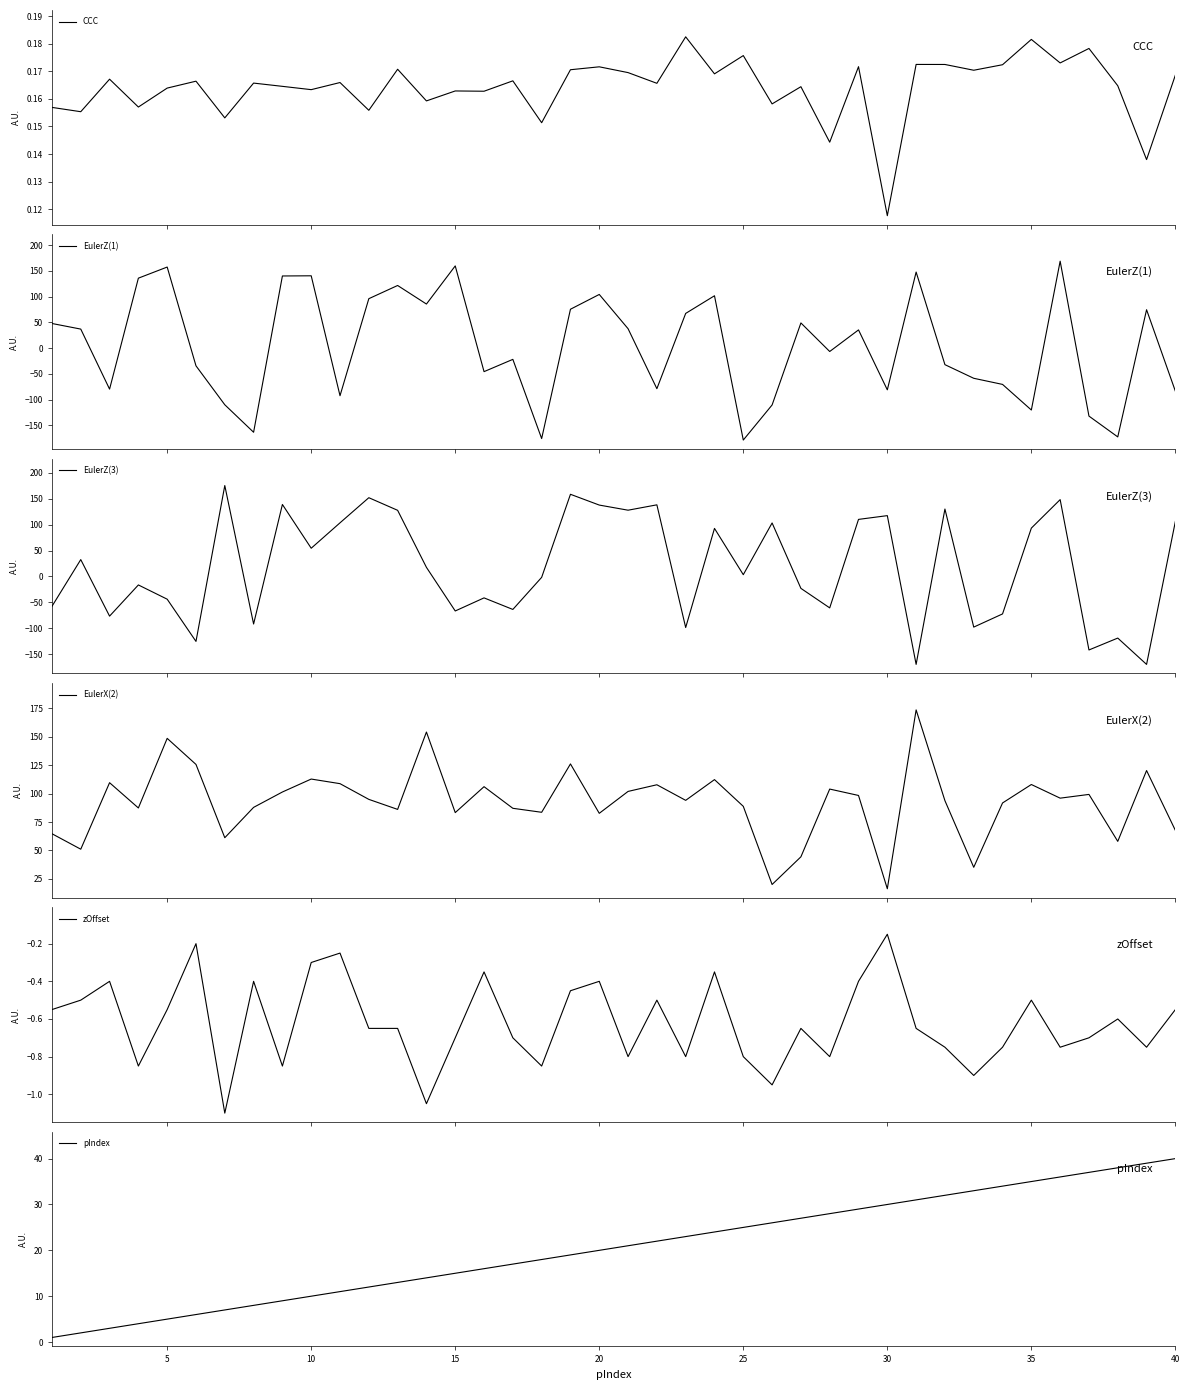

What is the lowest value of the EulerZ(3) series?

-170.1